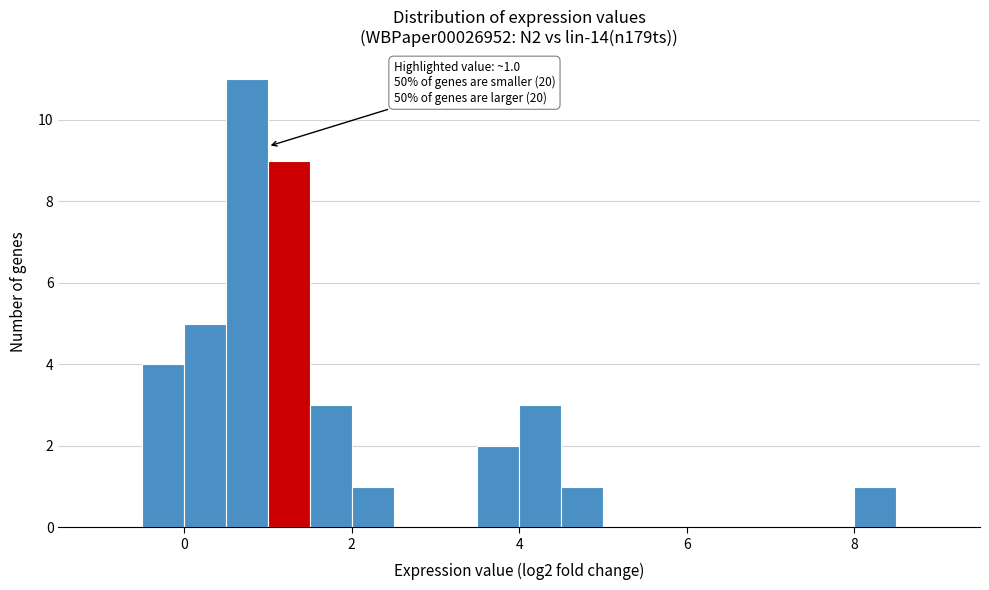

Read against the x-axis, roughly where is the centre of the tallest bar?

0.8